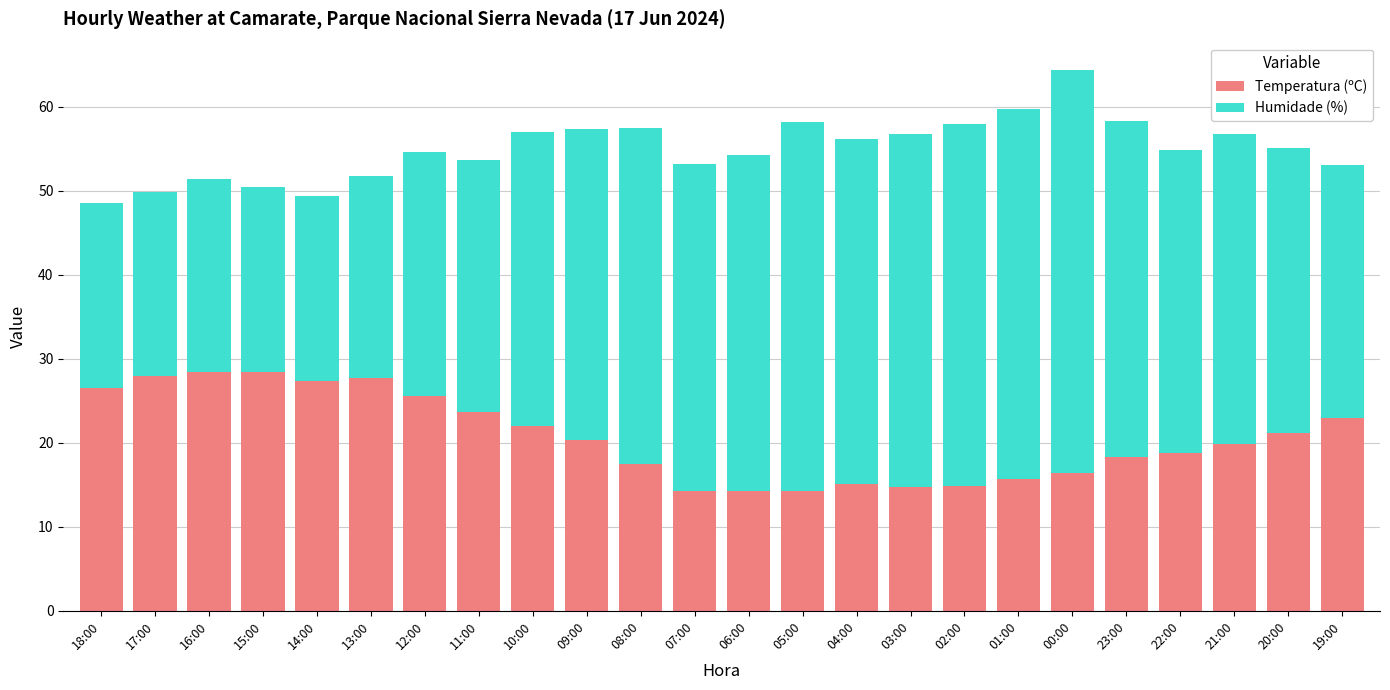

Does the chart contain any negative values?

No